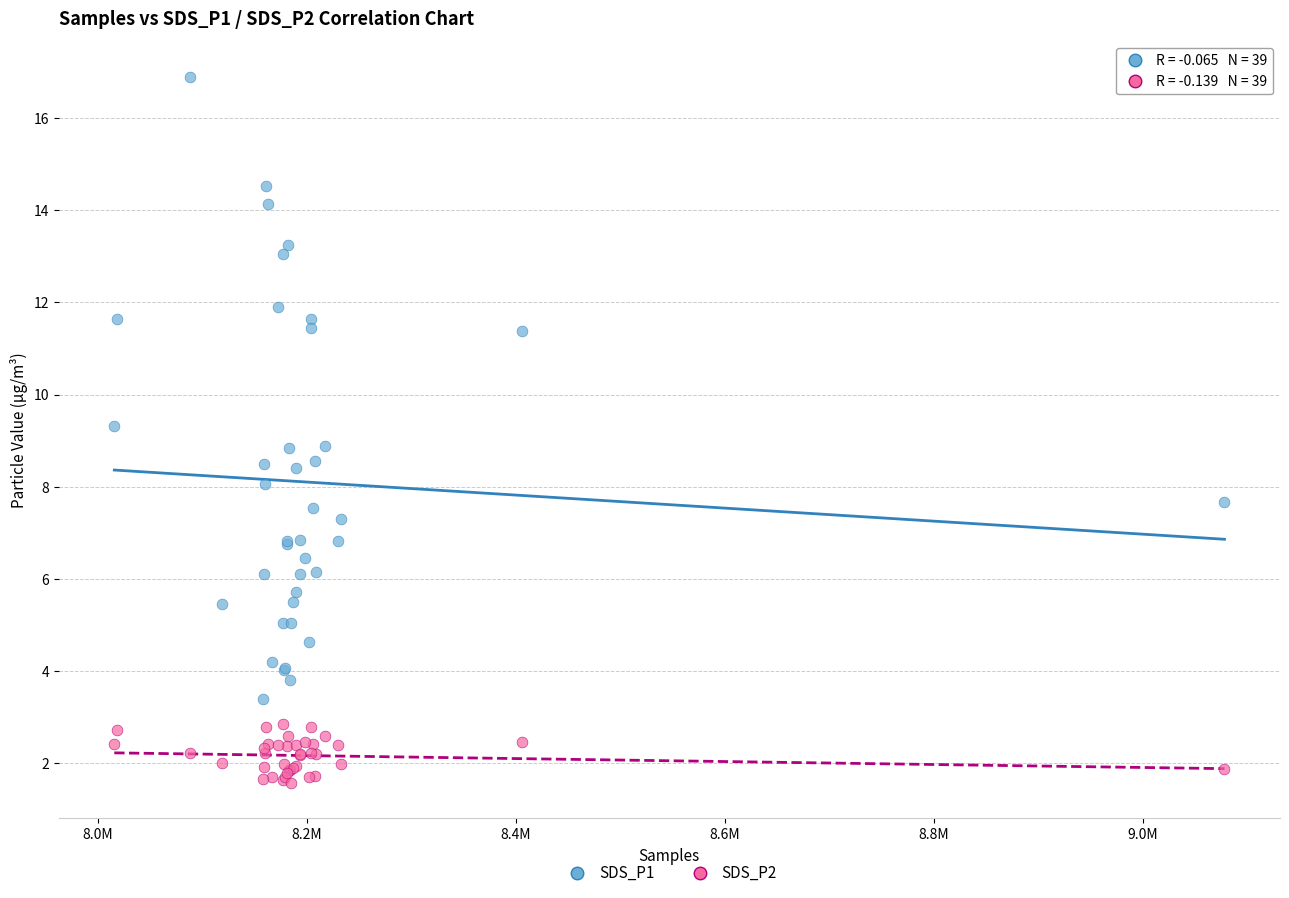

Which series has the widest spread of Y values?

SDS_P1